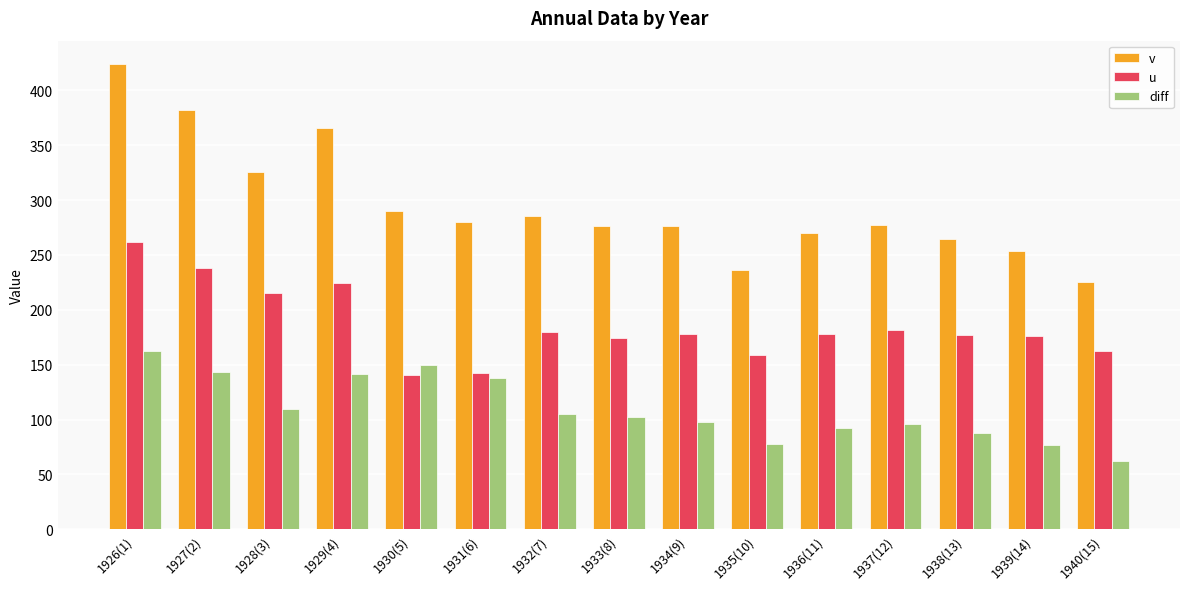

Count the number of data series in this chart.

3